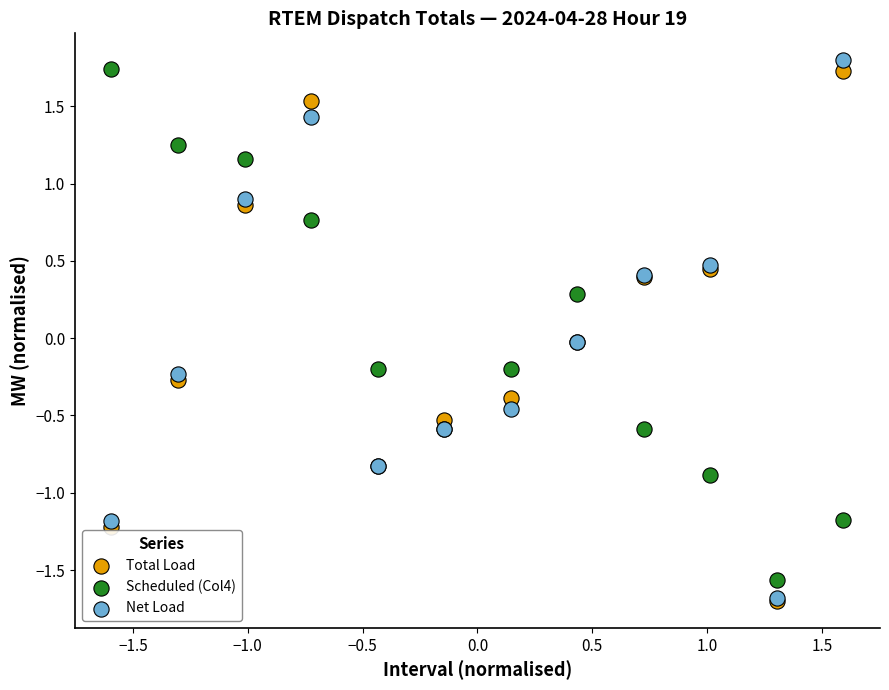

What are all the series names shown in the legend?

Total Load, Scheduled (Col4), Net Load